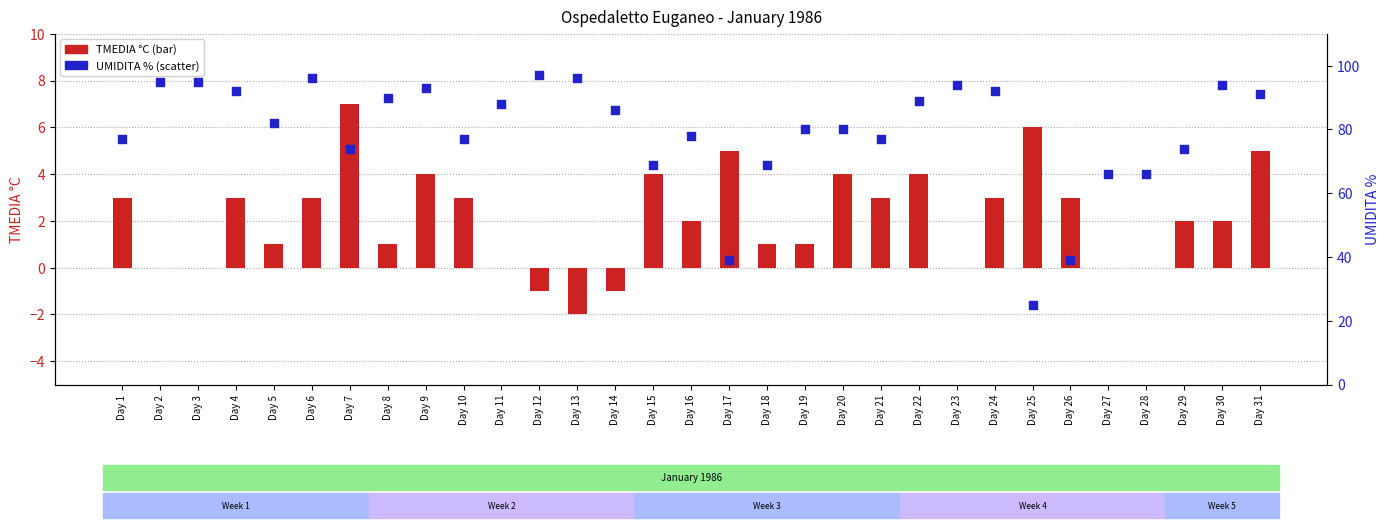

Which series has the largest Y range (max minus min)?

UMIDITA %